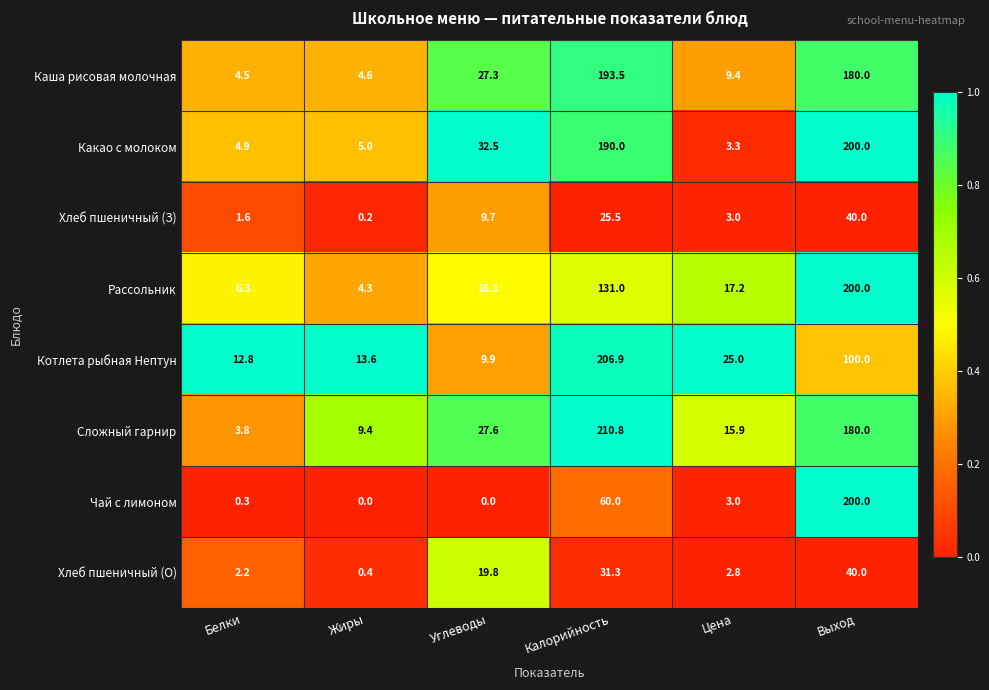

At Калорийность, list the series in order from smallest to largest.

Хлеб пшеничный (З), Хлеб пшеничный (О), Чай с лимоном, Рассольник, Какао с молоком, Каша рисовая молочная, Котлета рыбная Нептун, Сложный гарнир